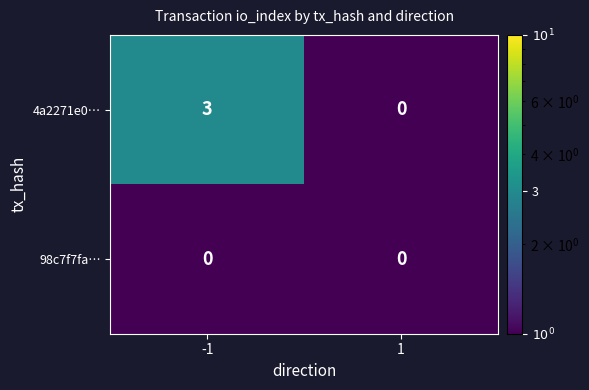

What is the maximum value shown in the chart?

3